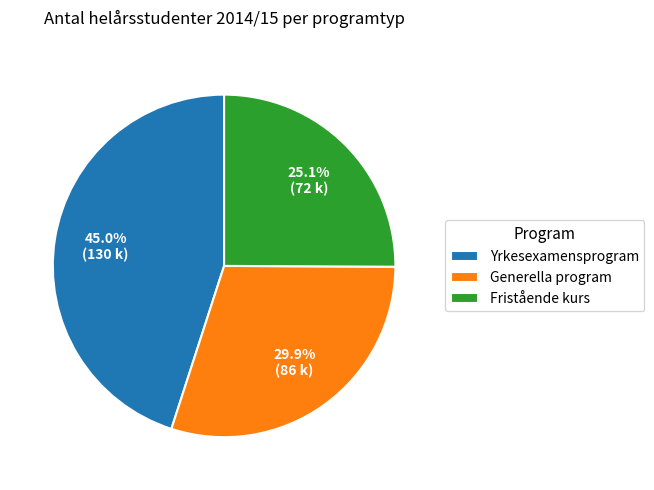

Does Fristående kurs represent more than half of the total?

No